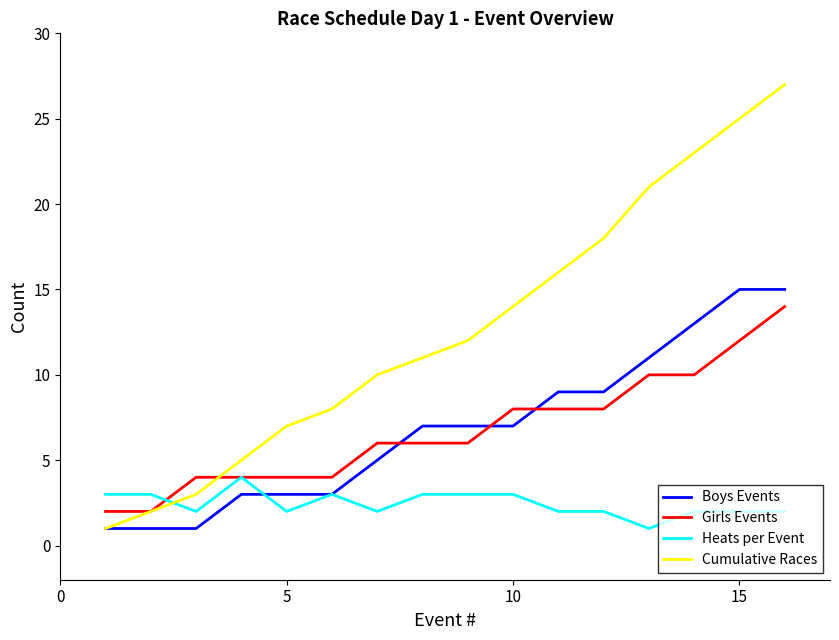

Which series ends up on top after the final intersection of Cumulative Races and Heats per Event?

Cumulative Races